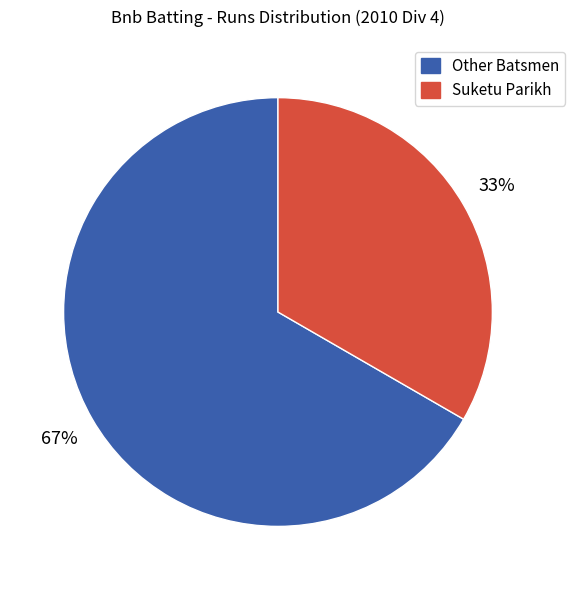

To the nearest percent, what is the average slice percentage?

50%